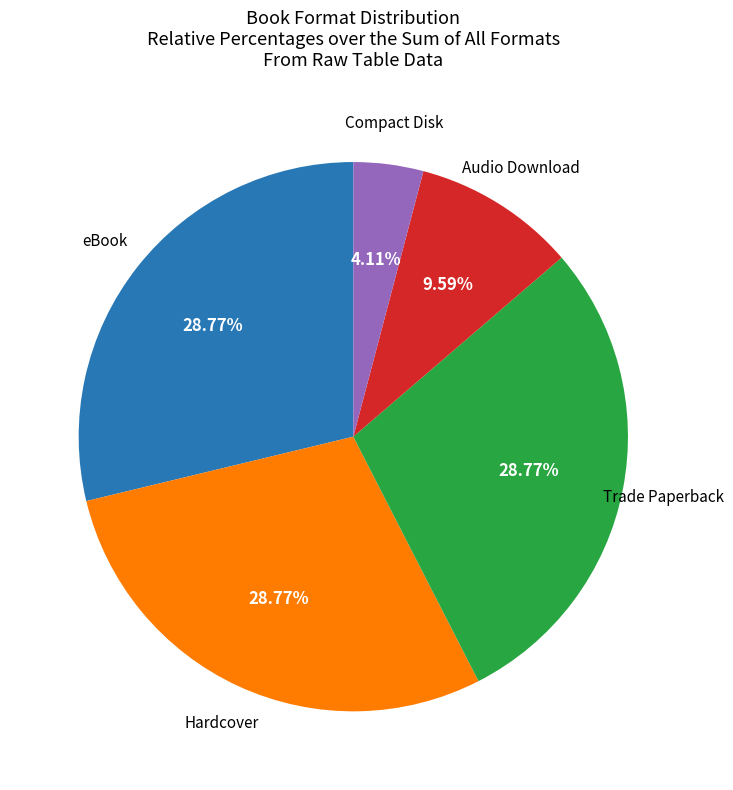

To the nearest percent, what is the average slice percentage?

20%